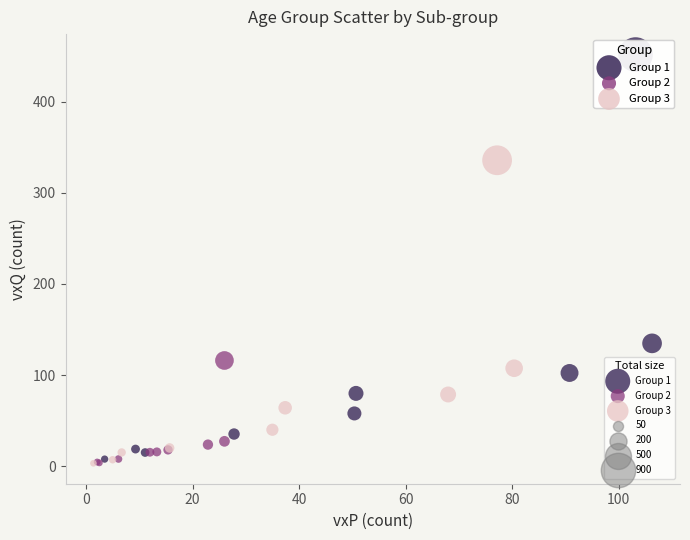

Which series reaches the maximum Y coordinate?

Group 1